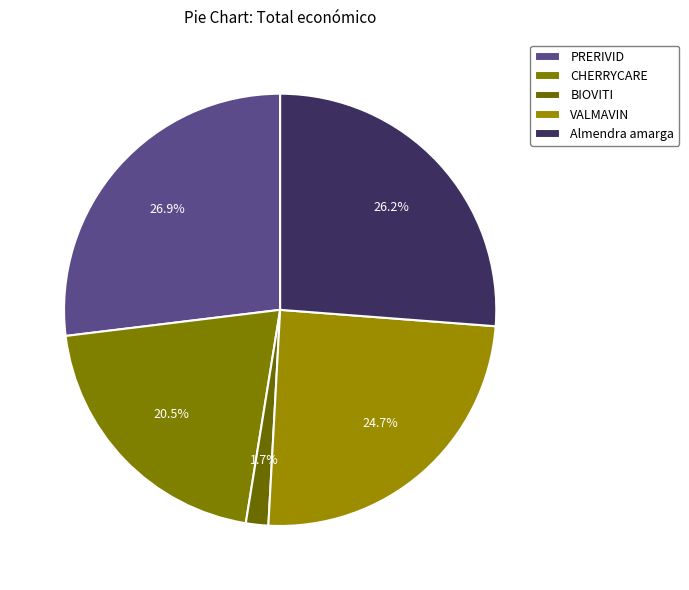

What percentage is the VALMAVIN slice, to the nearest percent?

25%